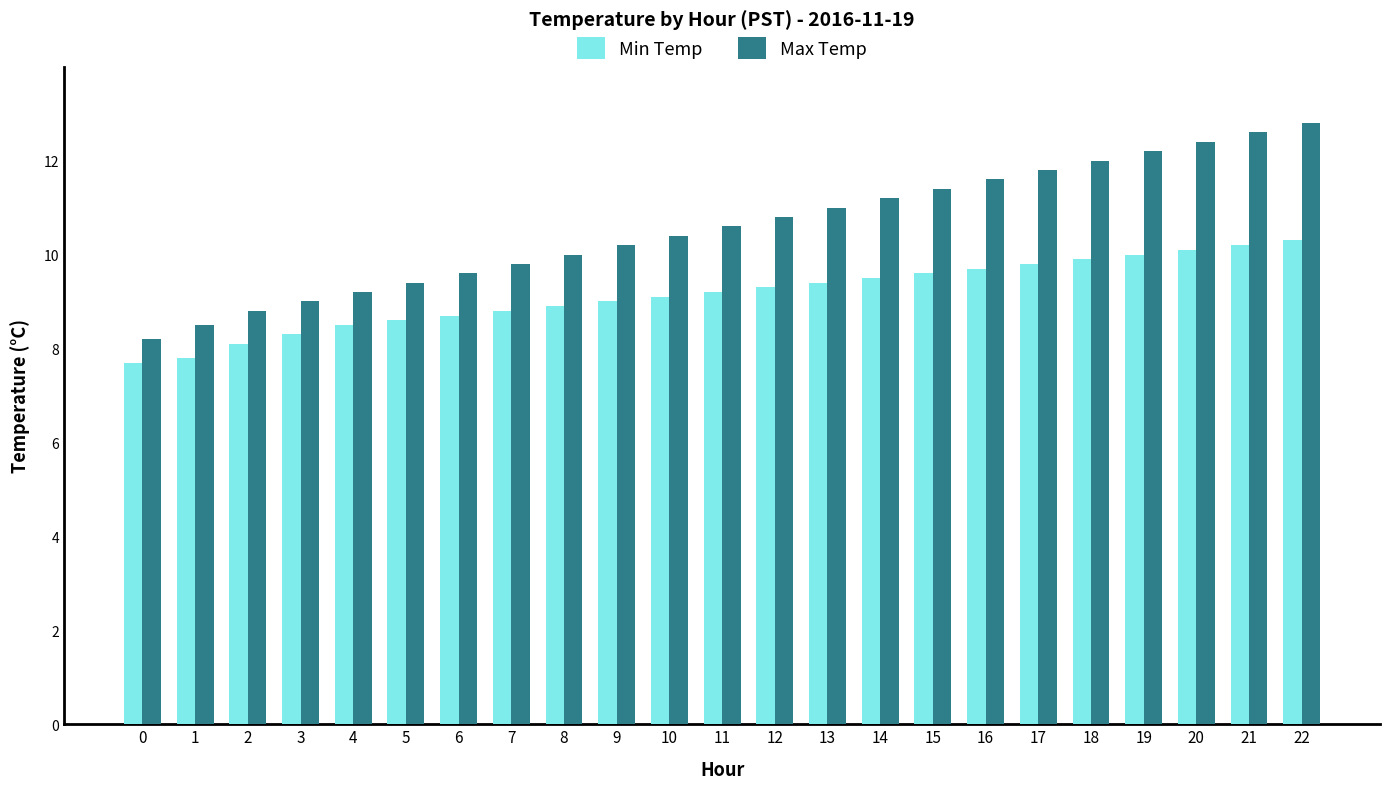

At which label does Max Temp reach its peak?

22